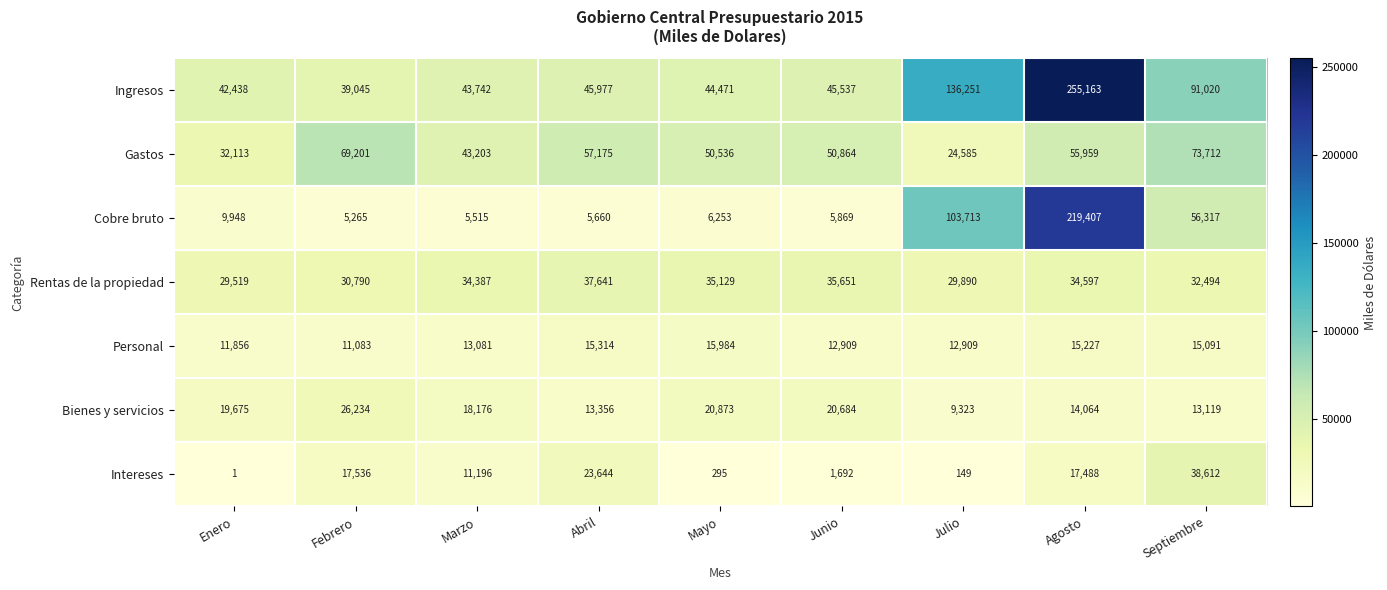

What value does the Intereses series have at Julio, to the nearest 50?

150